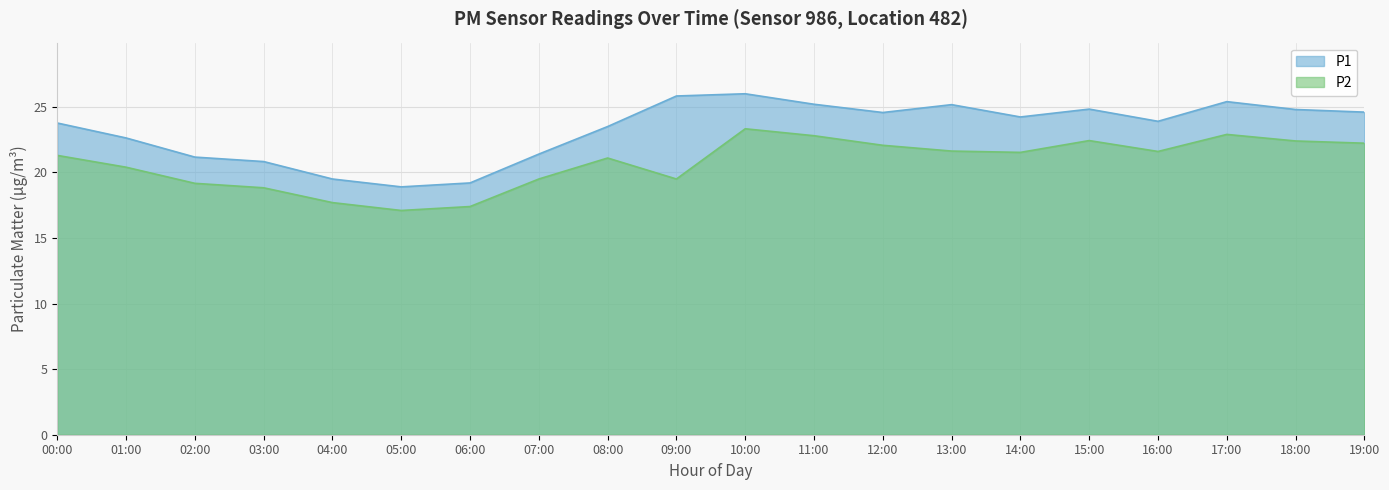

At which category is the sum across all series the highest?

10:00